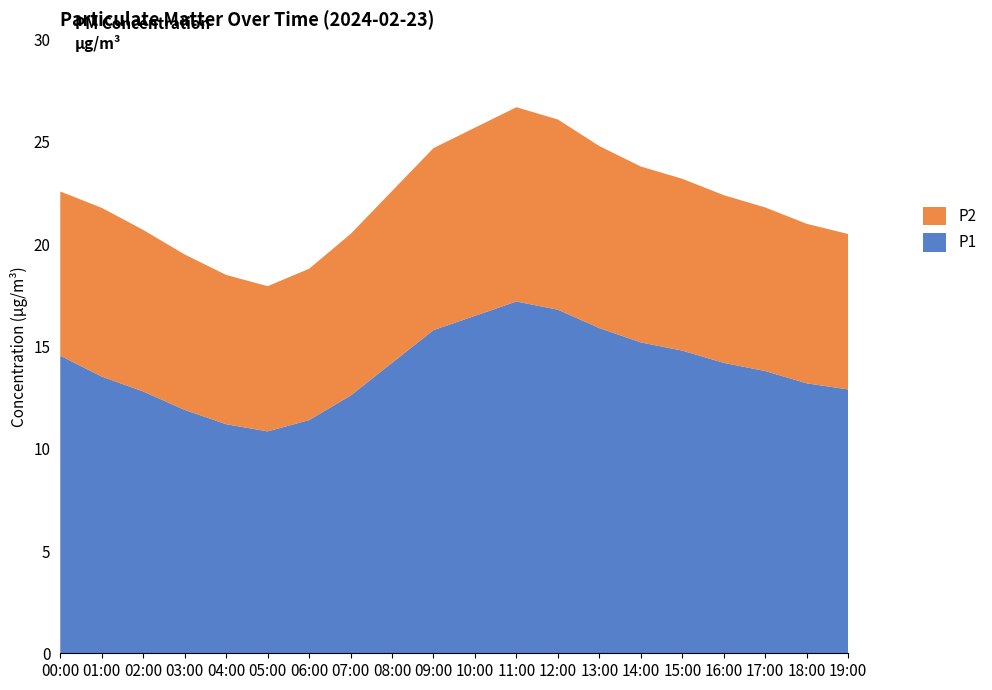

Reading left to right, list all the values displayed in this chart.

P1: 14.6	13.5	12.8	11.9	11.2	10.8	11.4	12.6	14.2	15.8	16.5	17.2	16.8	15.9	15.2	14.8	14.2	13.8	13.2	12.9
P2: 8.0	8.2	7.9	7.6	7.3	7.1	7.4	7.9	8.4	8.9	9.2	9.5	9.3	8.9	8.6	8.4	8.2	8.0	7.8	7.6